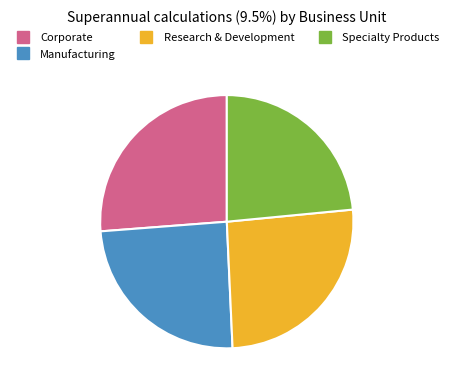

What is the ratio of the value at Research & Development to the value at Specialty Products?

1.1